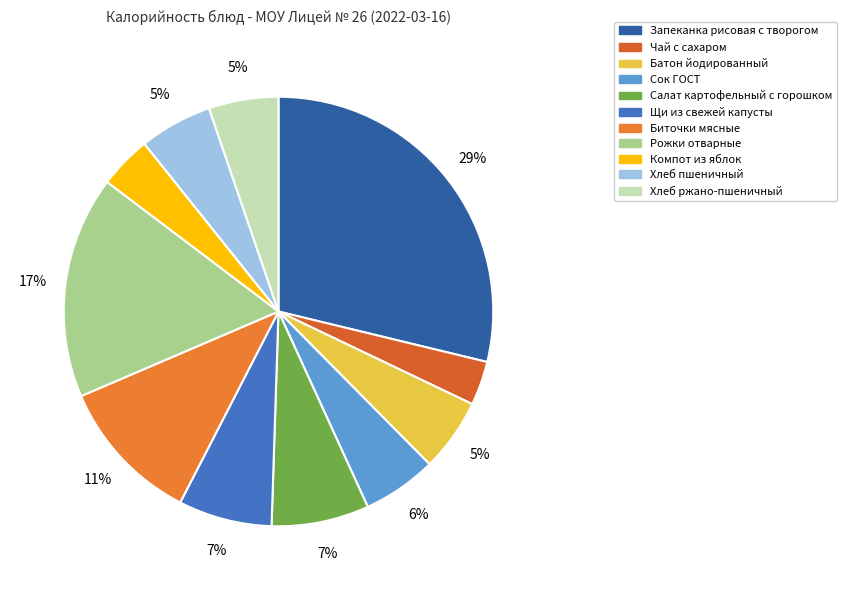

The Чай с сахаром slice represents 3% of the pie. True or false?

True